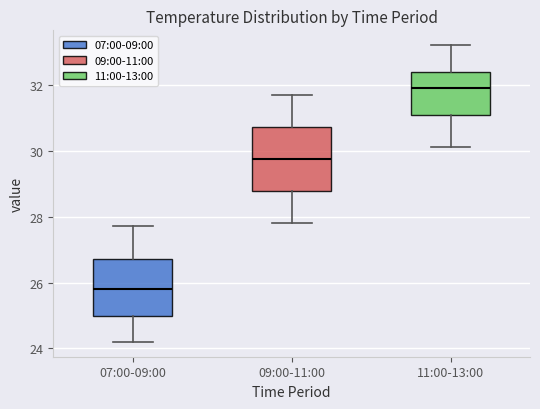

Reading left to right, transcribe this box plot: for each box, give where its median line is, the range the box spans, and where its two whiskers end, as read against the y-axis. The values are not printed on the chart, so give them approximately, as read against the axis.

07:00-09:00: median 25.8, box 25.0 to 26.8, whiskers 24.2 to 27.8
09:00-11:00: median 29.8, box 28.8 to 30.8, whiskers 27.8 to 31.8
11:00-13:00: median 32.0, box 31.0 to 32.4, whiskers 30.2 to 33.2